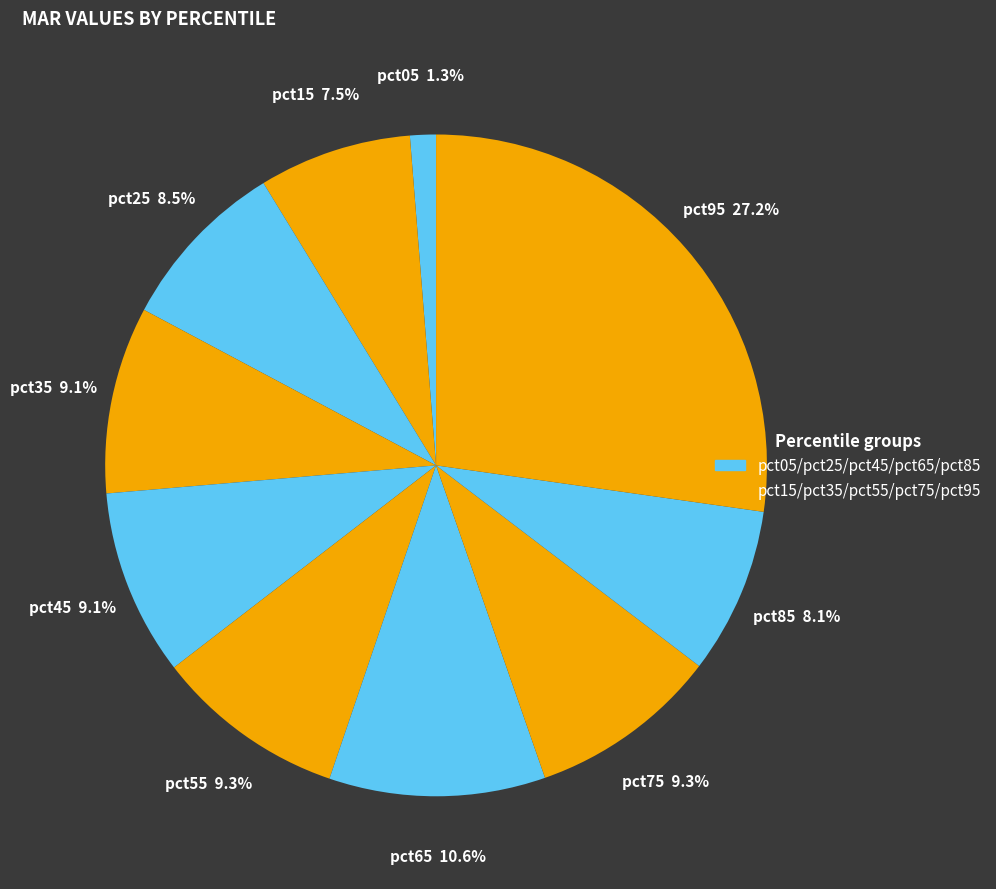

Count the number of slices in the pie.

10